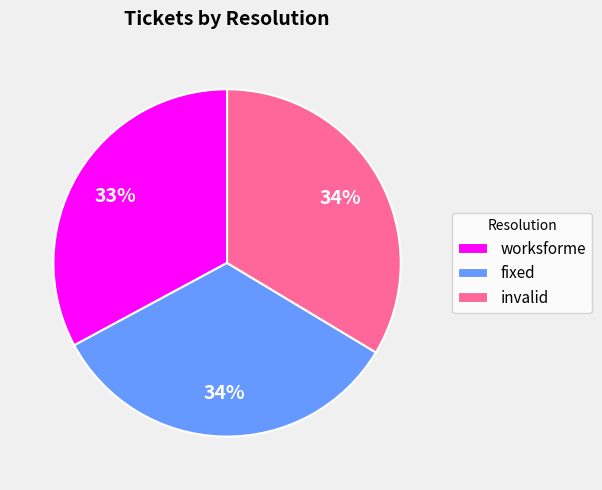

To the nearest percent, what percentage of the pie is fixed?

34%